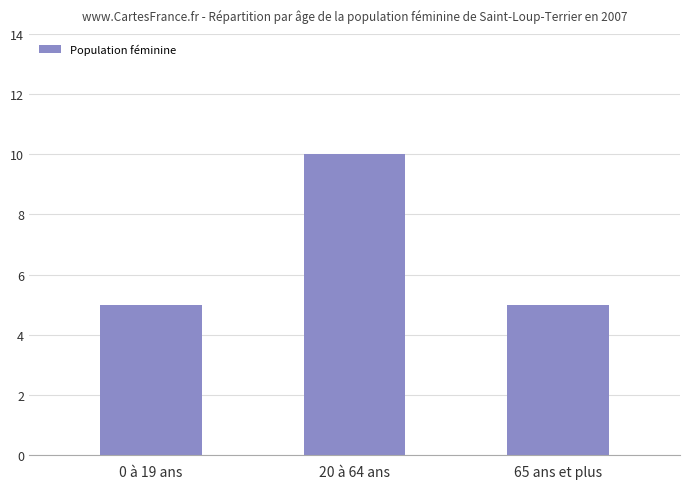

The value at 0 à 19 ans is 5. True or false?

True